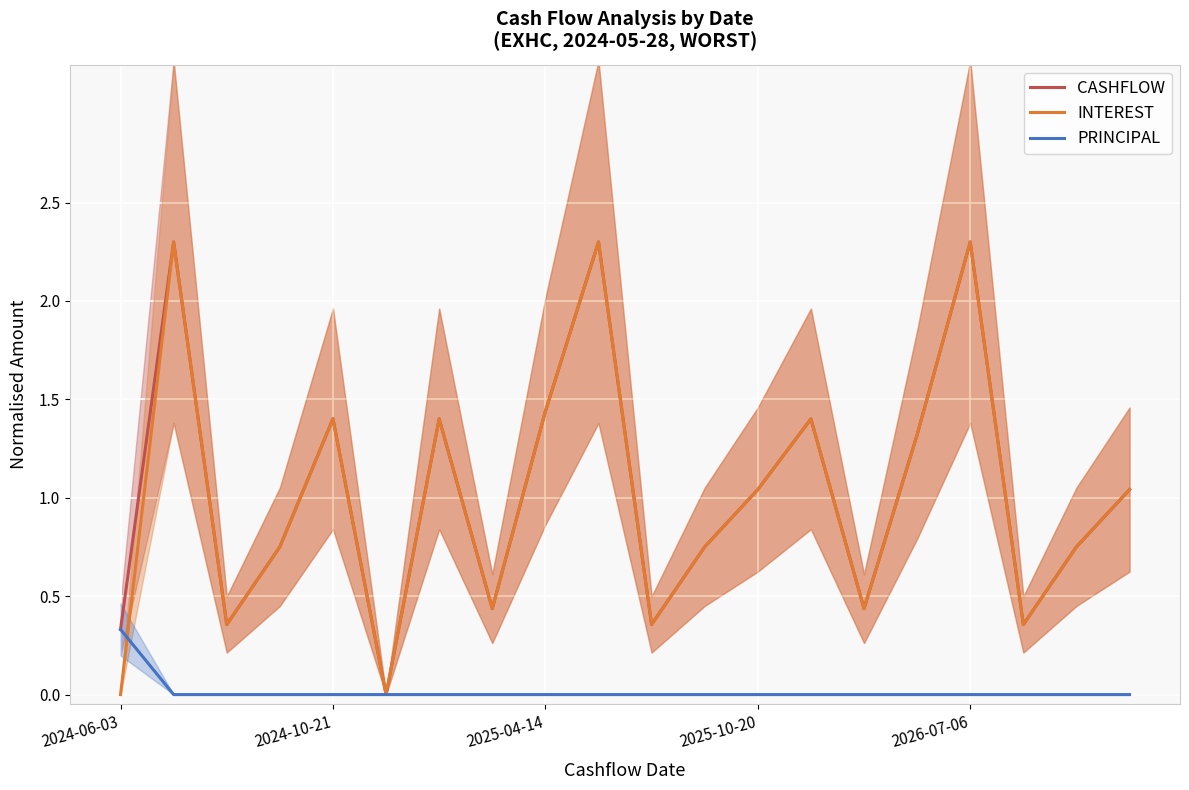

The INTEREST series shows -1.2 at 2024-06-03. True or false?

False